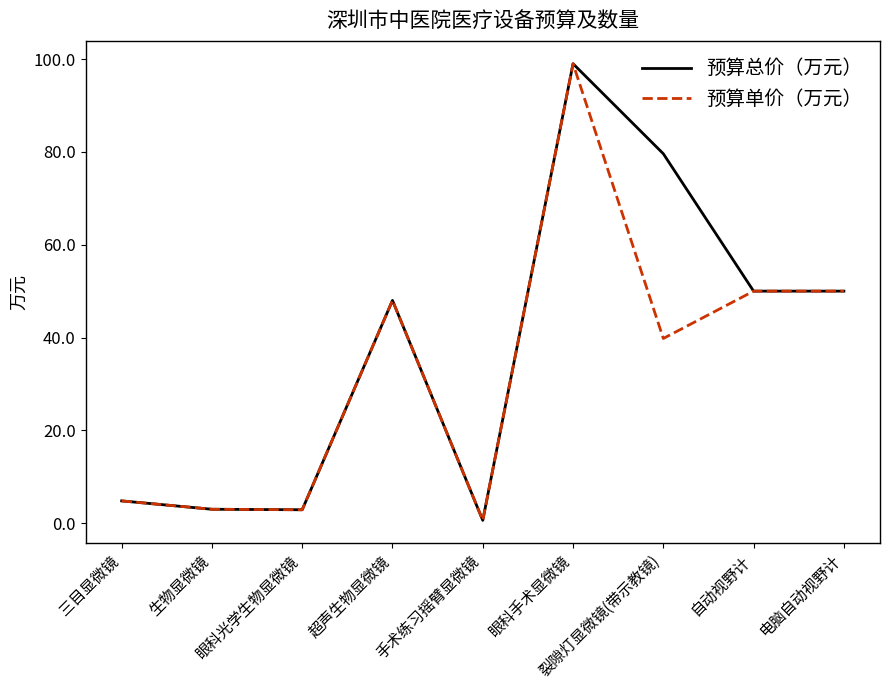

How many series are shown in this chart?

2